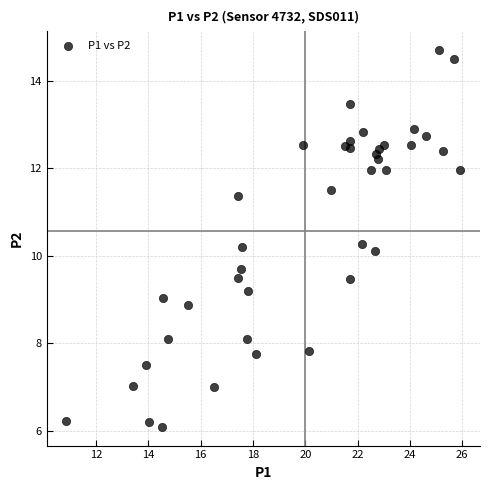

What is the range of Y values (max minus min)?

8.6